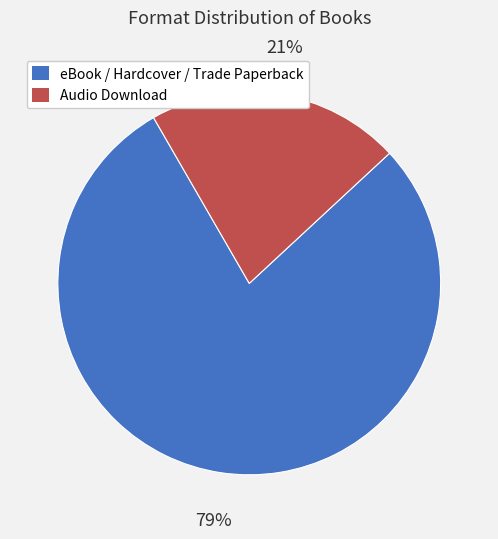

To the nearest percent, what is the average slice percentage?

50%